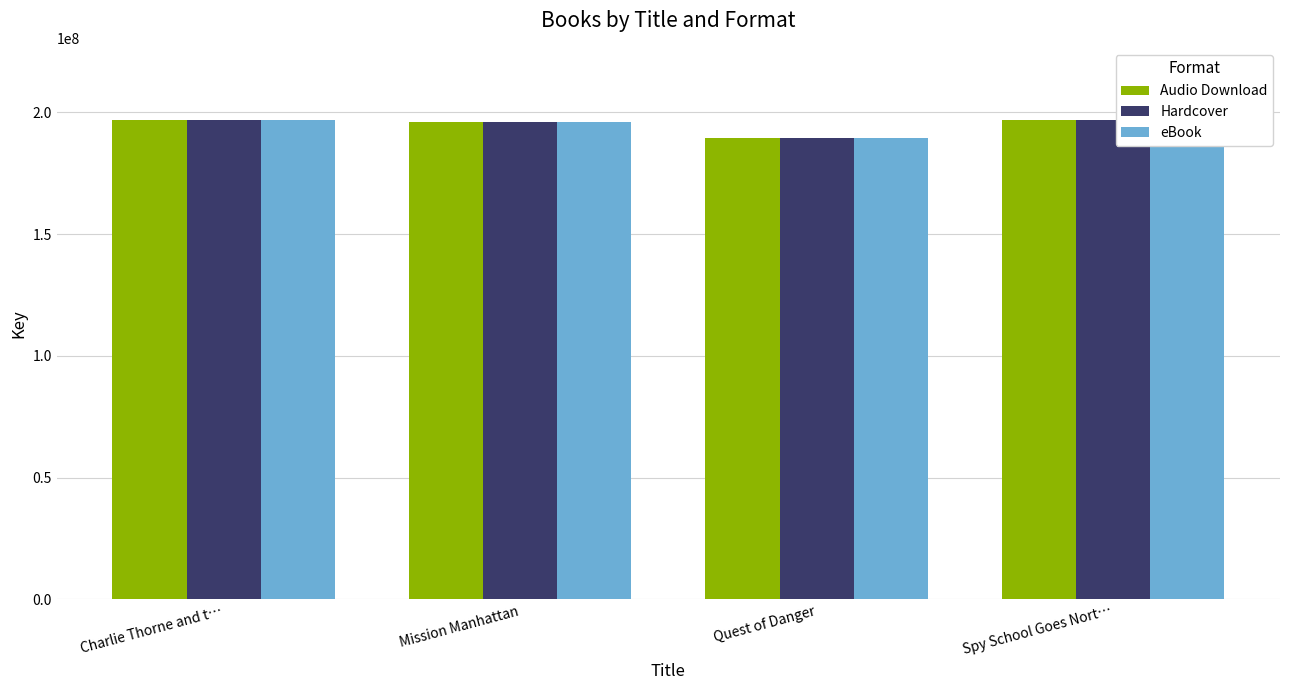

At which category does the chart reach its minimum across all series?

Quest of Danger